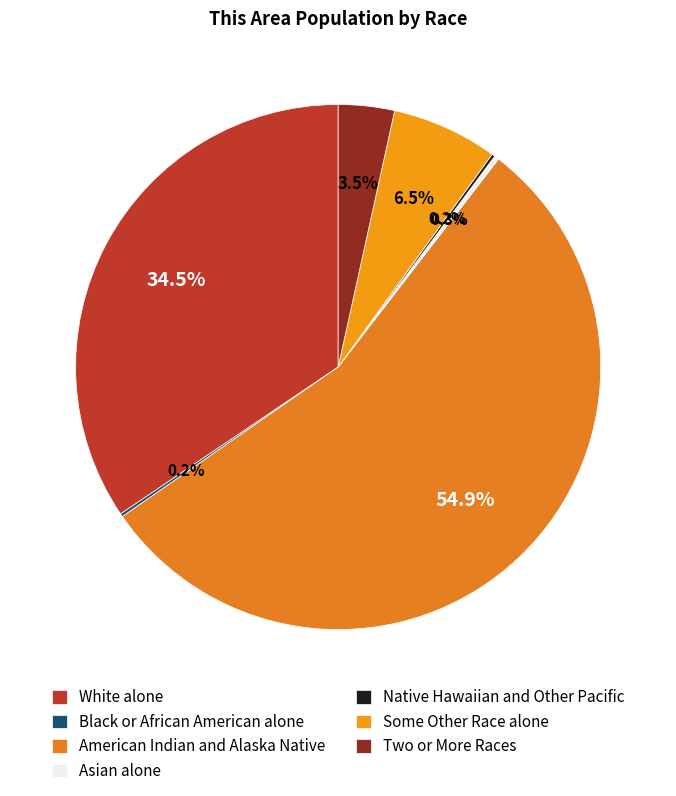

To the nearest percent, what is the difference between the Two or More Races and Native Hawaiian and Other Pacific slice percentages?

3%